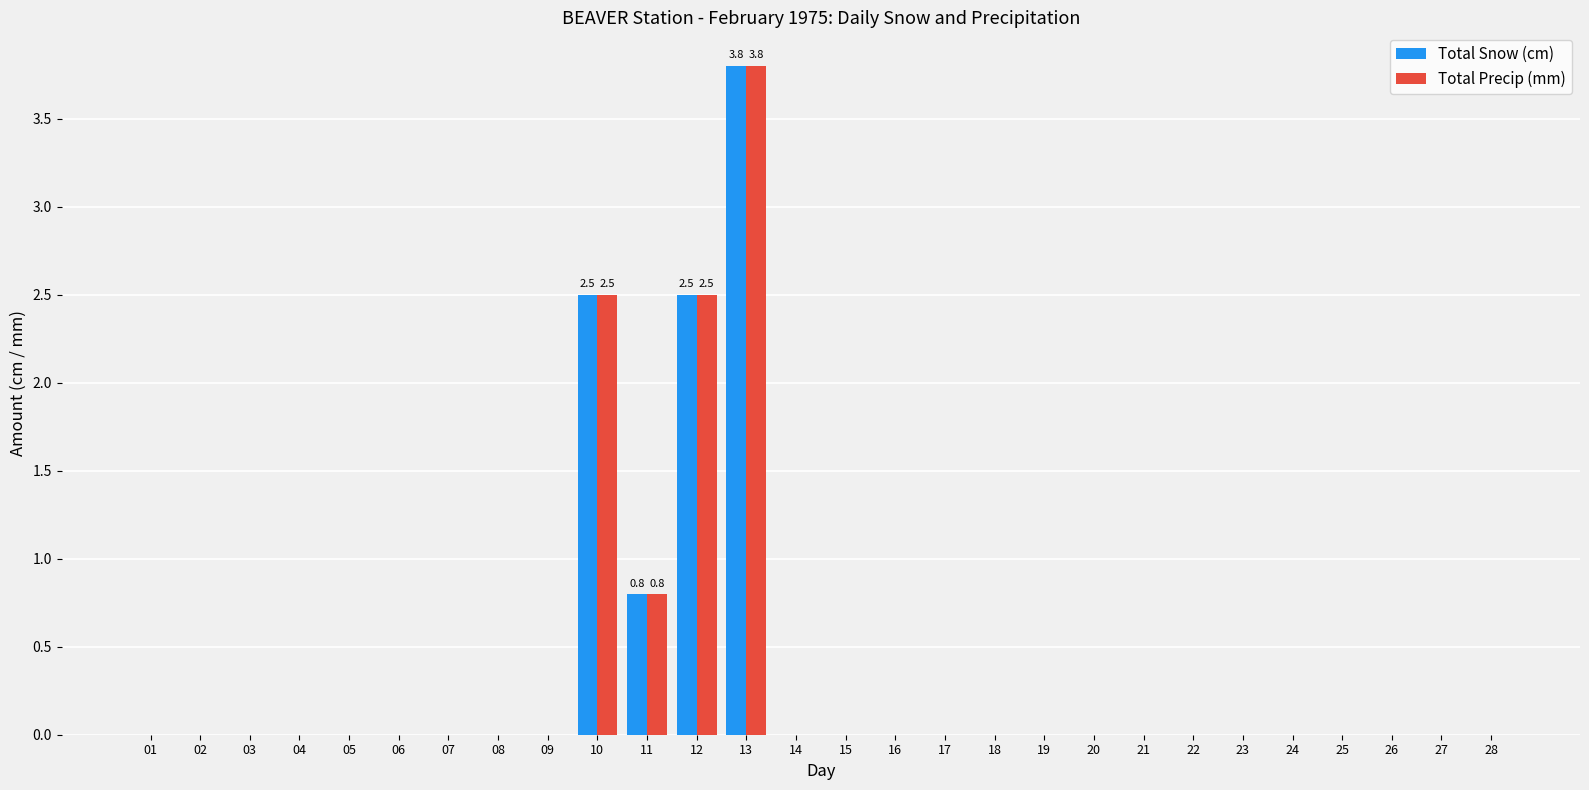

The value of Total Snow (cm) at 05 is 0.0. True or false?

True